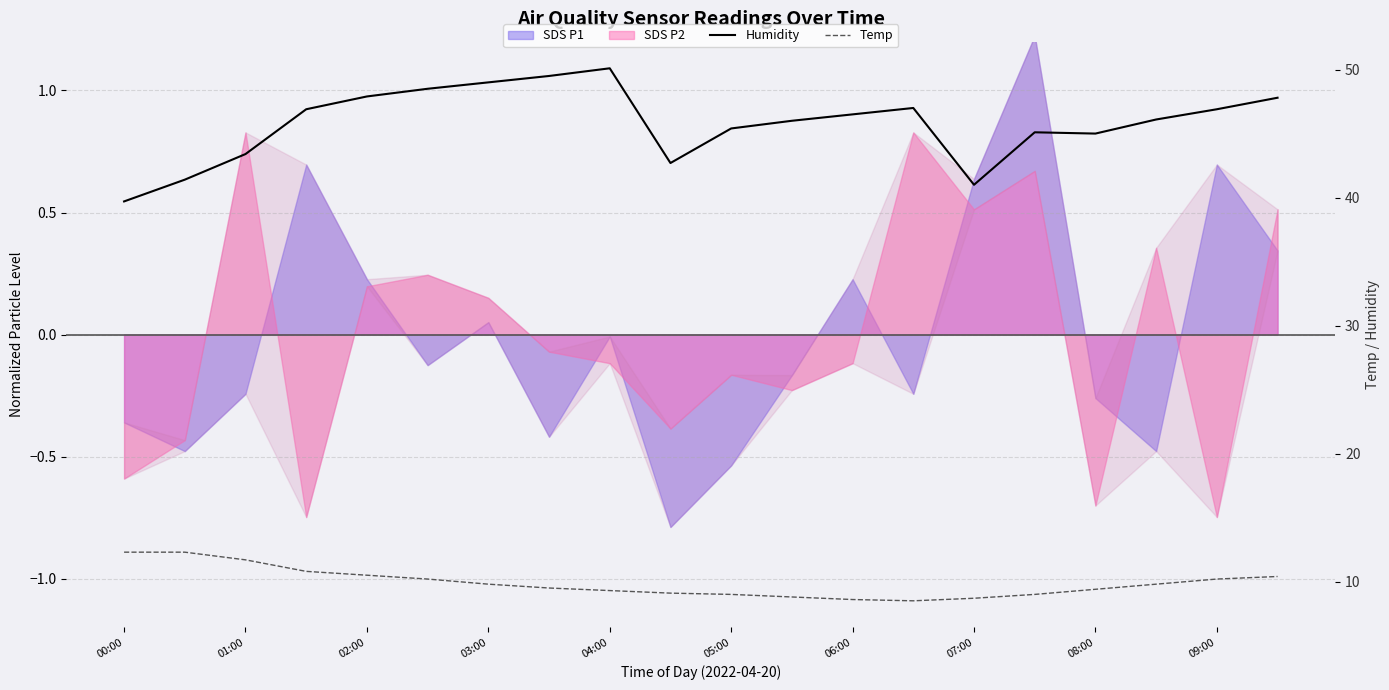

What is the maximum value for Temp?

12.3